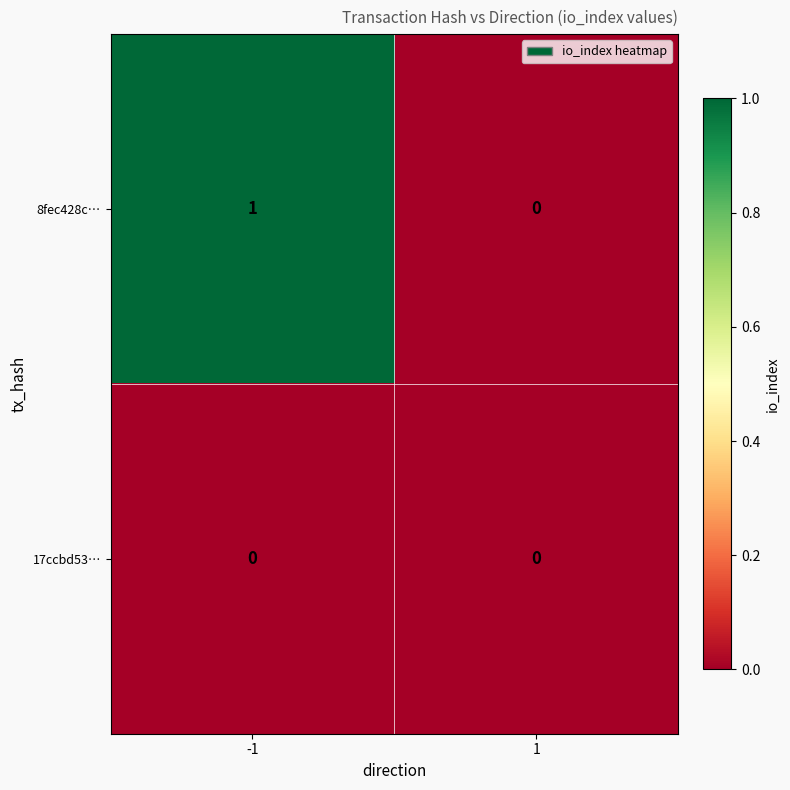

Which series has the widest spread of values?

8fec428c…